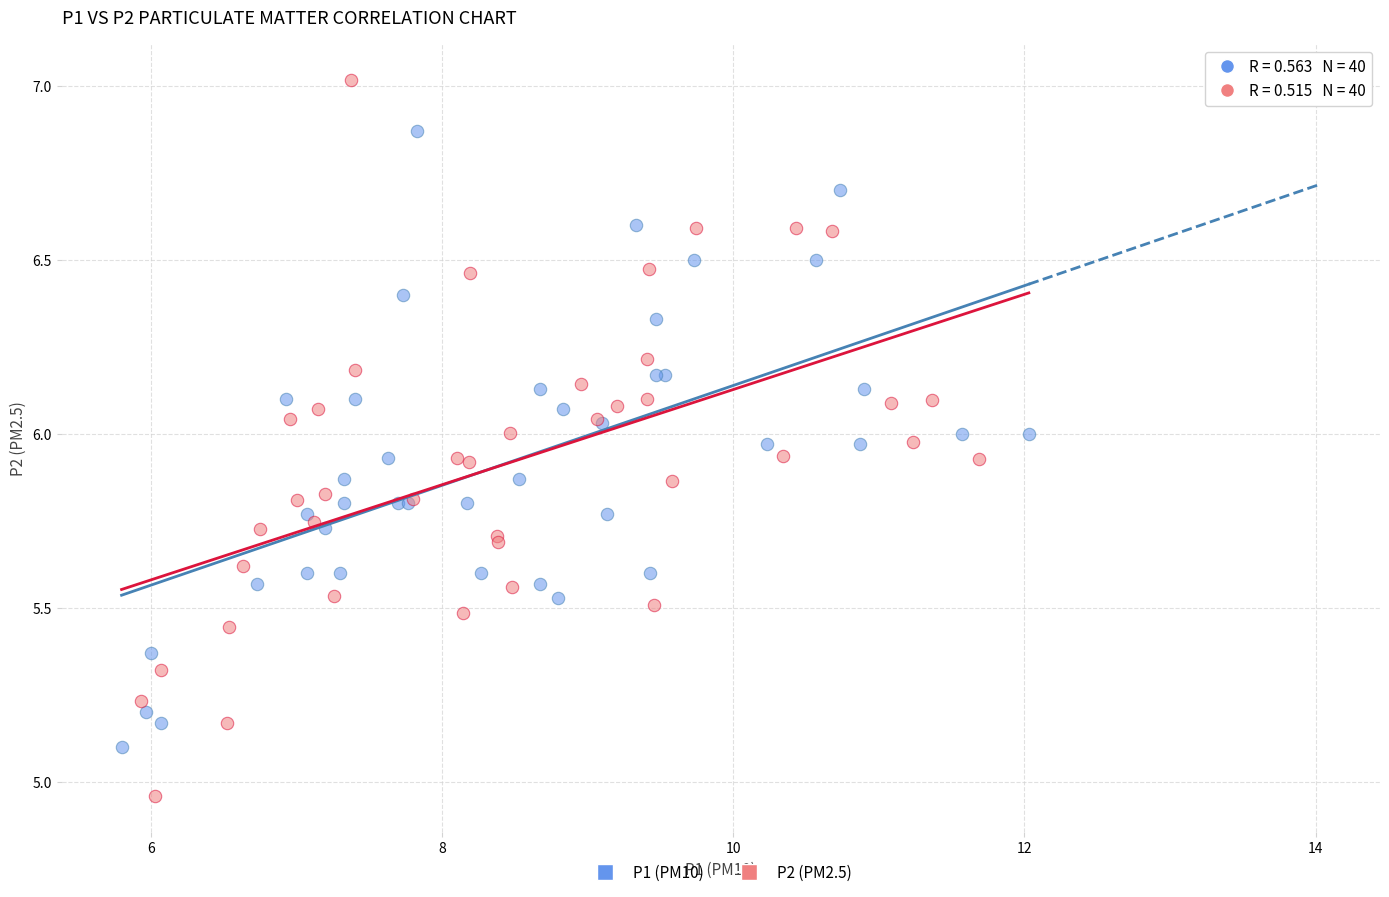

Which series contains the lowest Y value?

P2 (PM2.5)